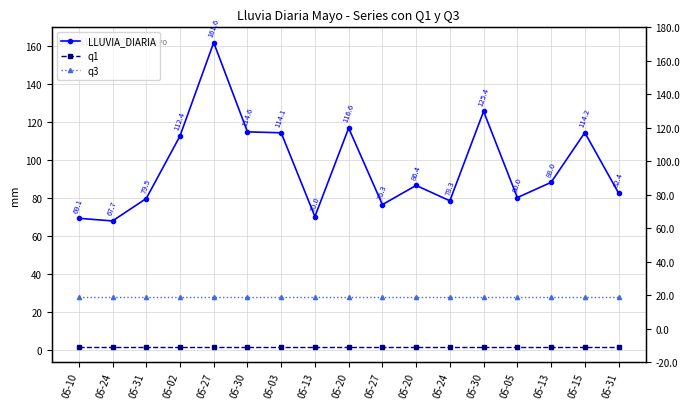

Between 05-20 and 05-30, which series saw the biggest shift?

LLUVIA_DIARIA